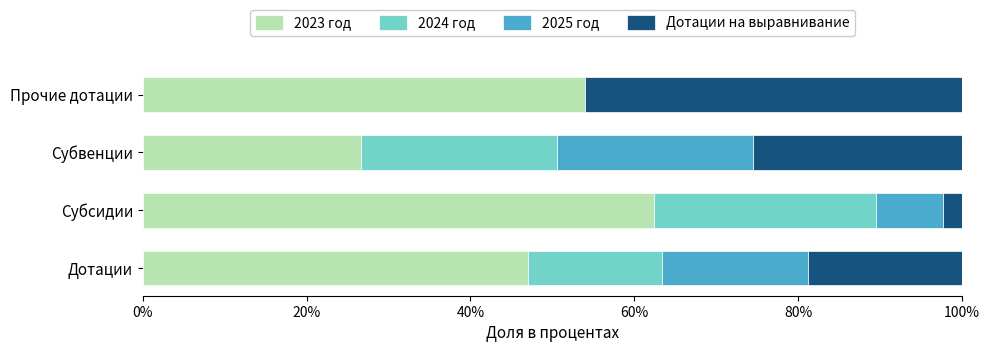

What is the total value across all series at Субвенции?

100.0